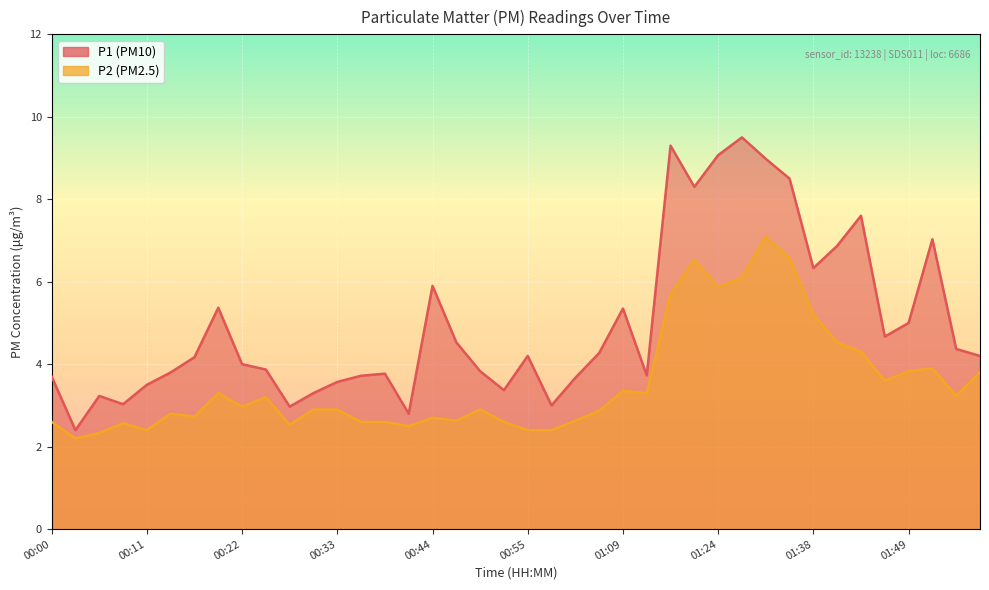

Rank the series by their average value, from lowest to highest.

P2, P1